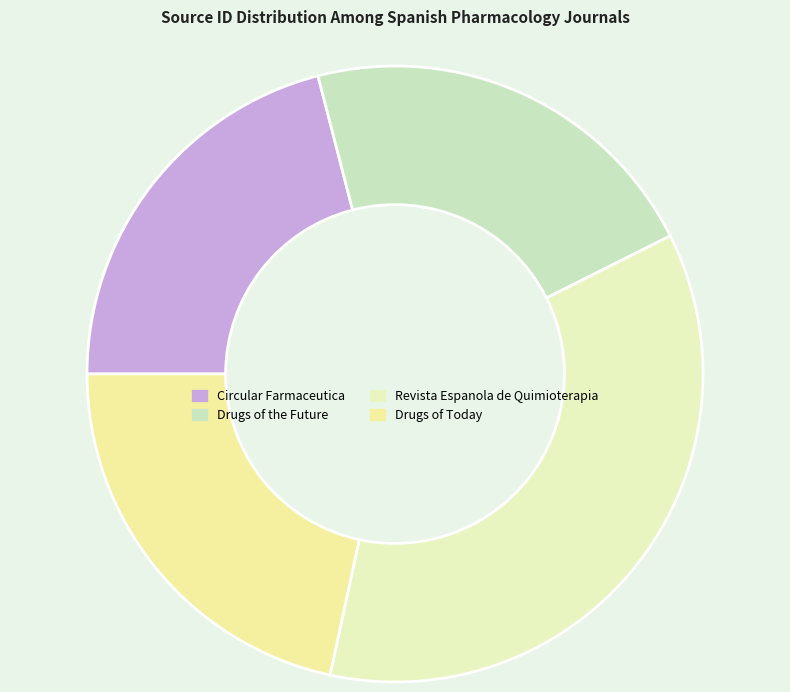

What is the smallest slice in the pie chart?

Circular Farmaceutica